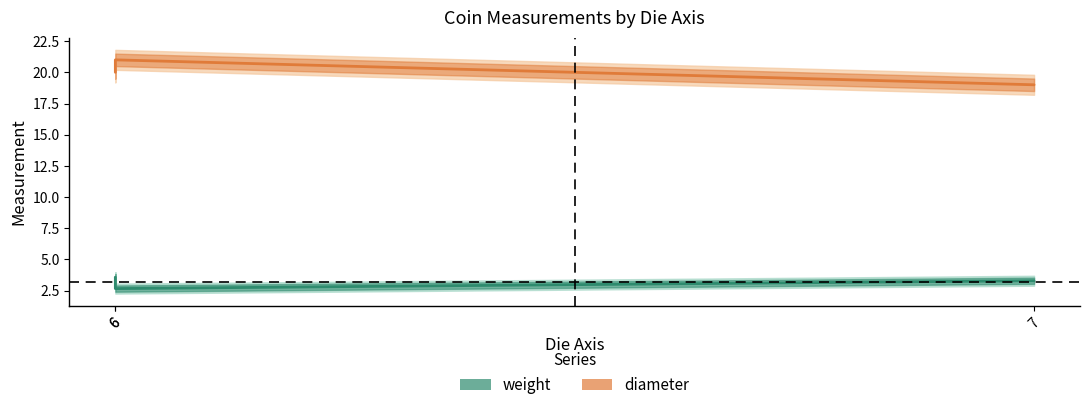

Which series has the largest range (max minus min)?

diameter